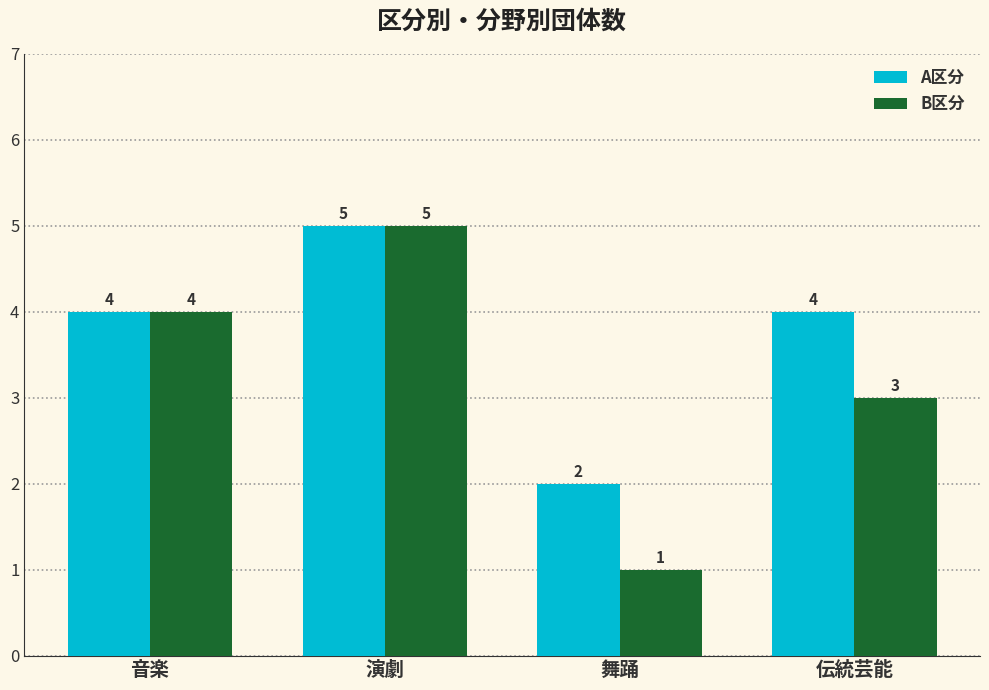

What is the value of the A区分 bar at the 3rd from the left?

2